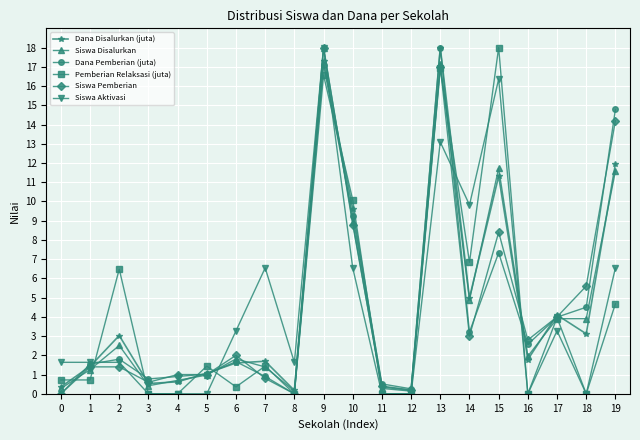

How many distinct data groups are displayed?

6